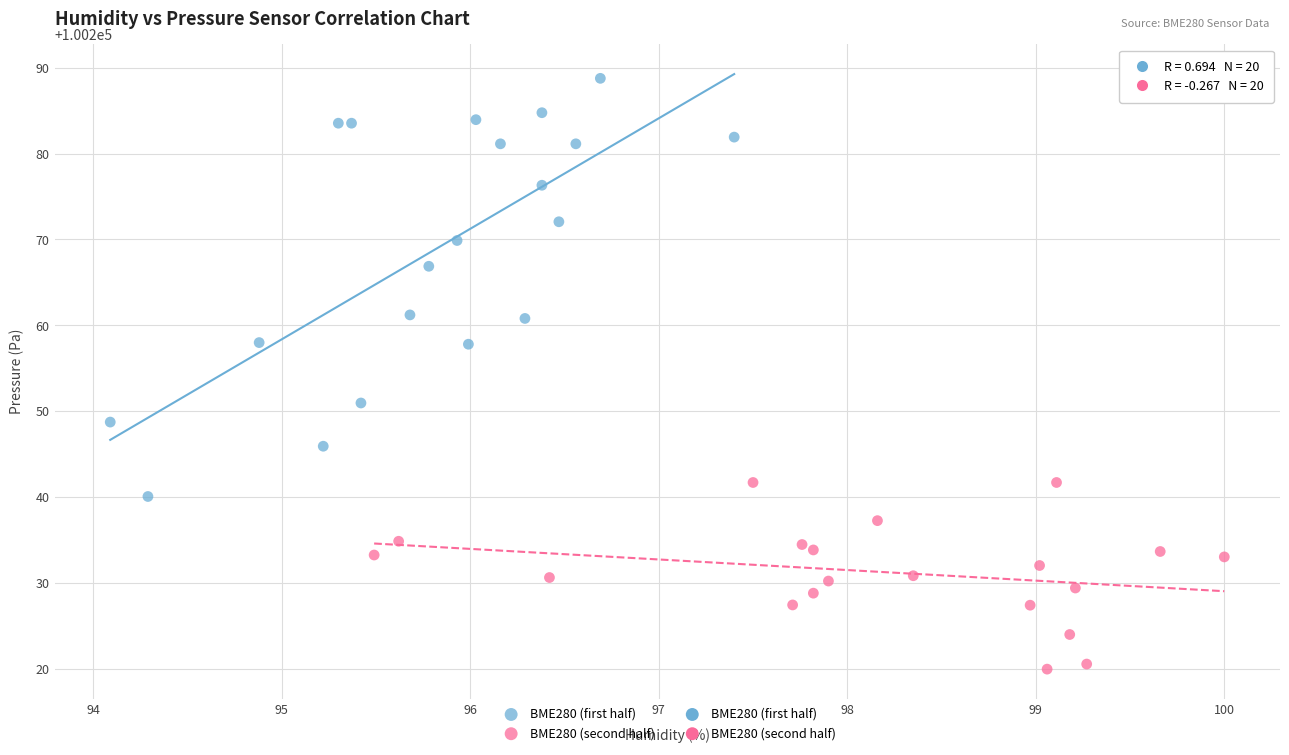

Which series has the widest spread of Y values?

BME280 (first half)